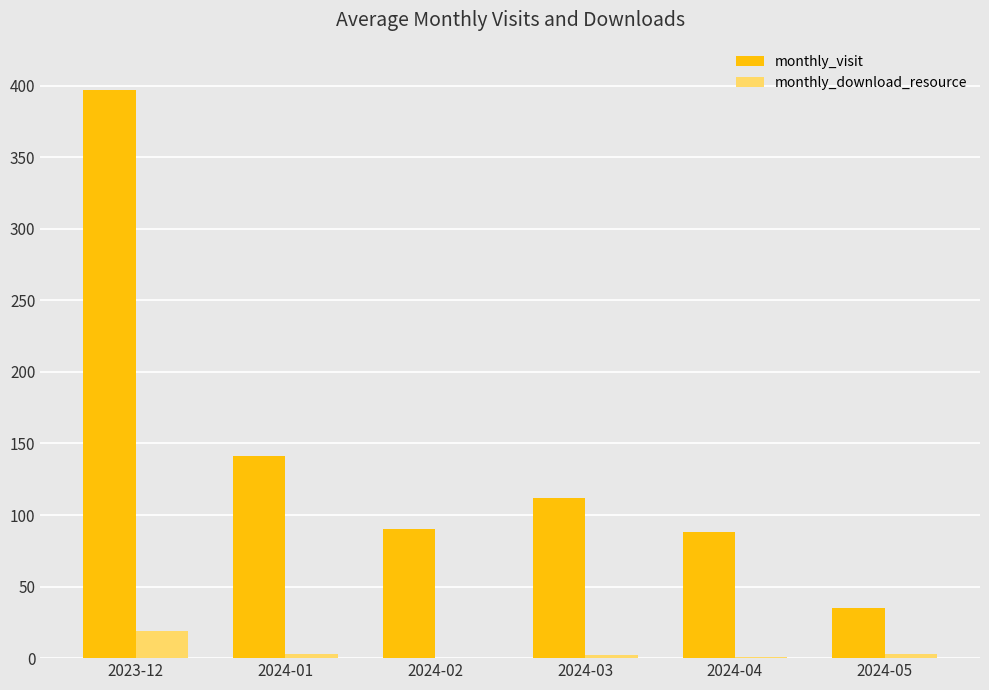

What is the maximum value shown in the chart?

397